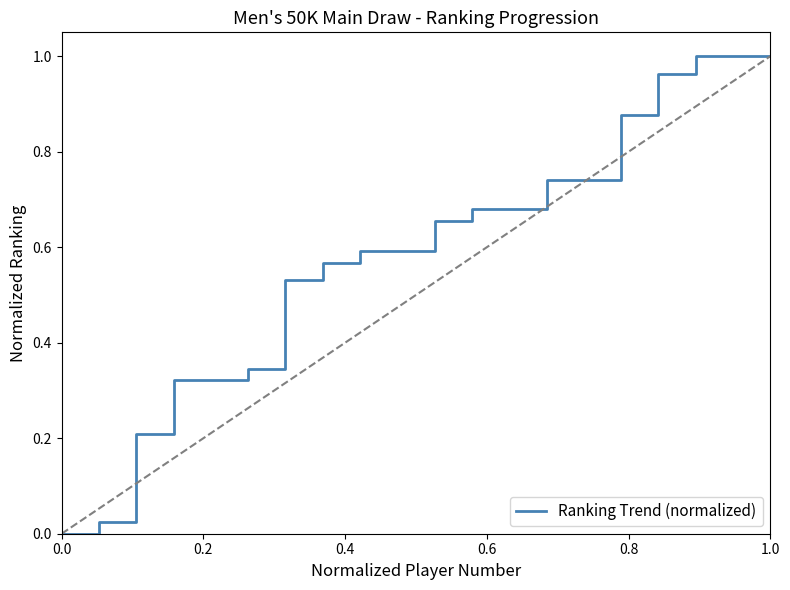

Does the chart display data point markers on the line(s)?

No